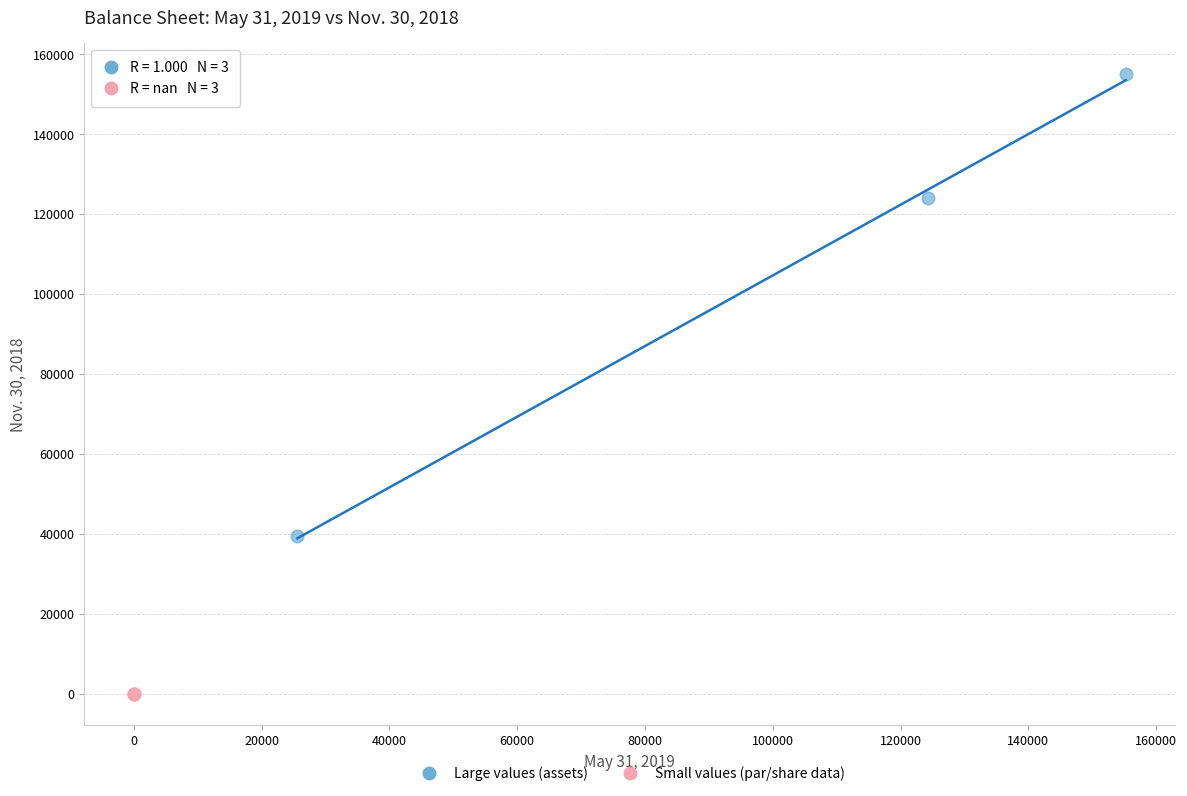

What are all the series names shown in the legend?

Large values (assets), Small values (par/share data)